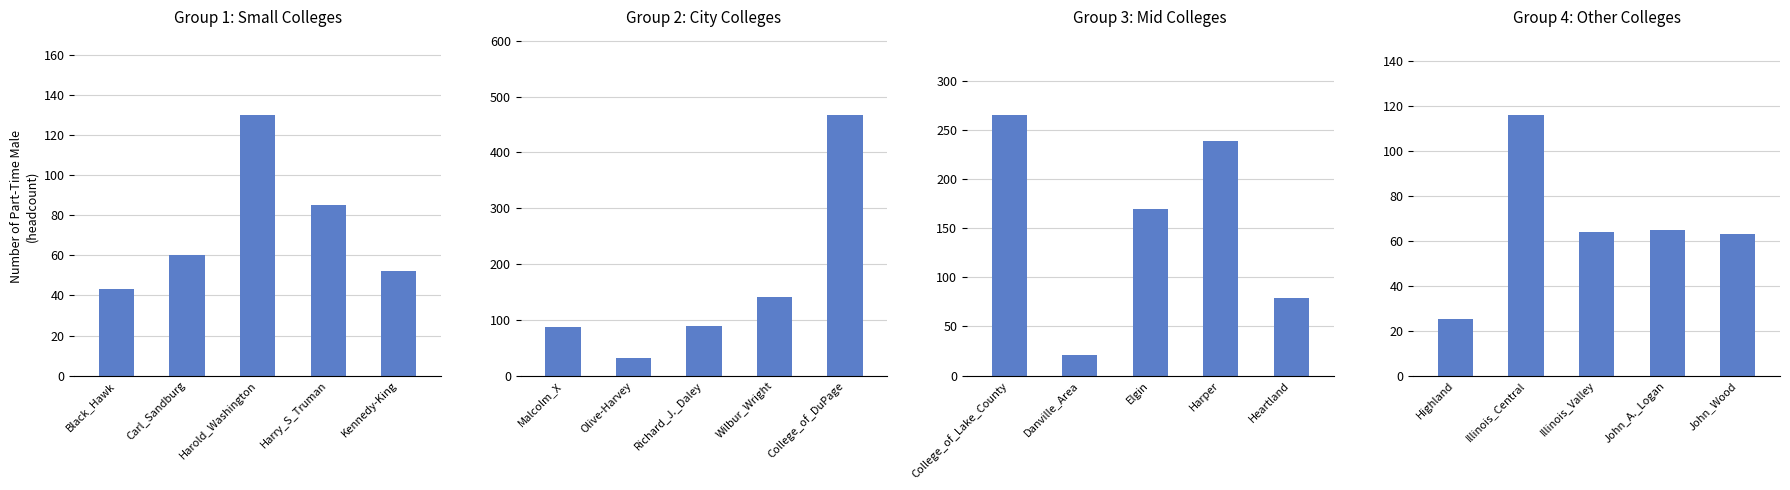

What is the label of the 3rd bar from the right?

Illinois_Valley